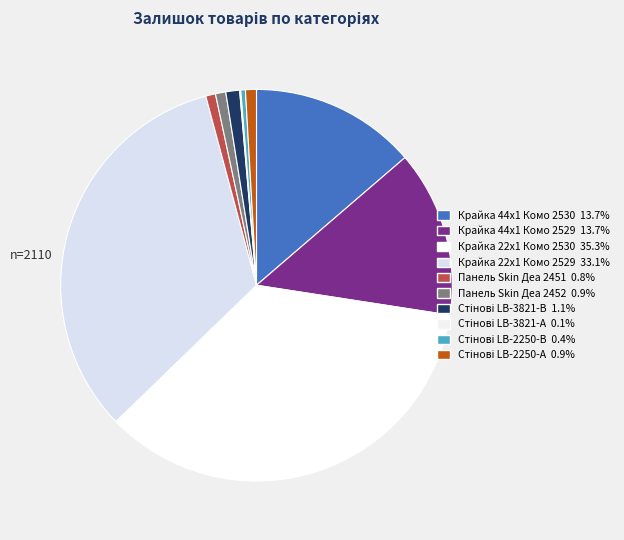

True or false: Крайка 22x1 Комо 2529 accounts for 33% of the total.

True